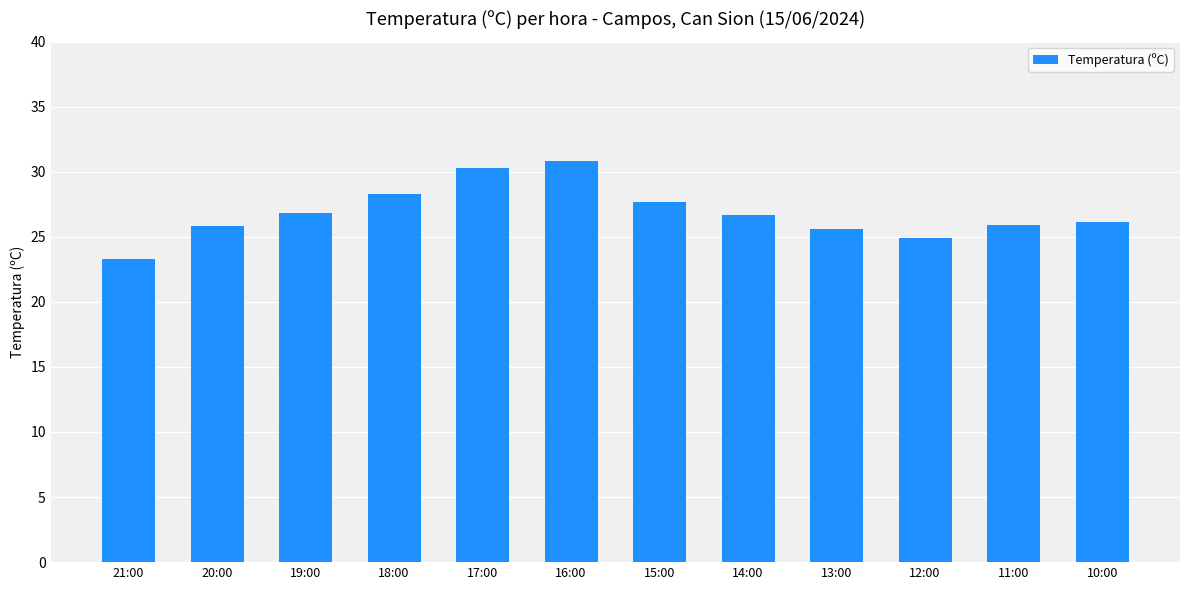

What is the value of the 7th bar from the left?

27.7